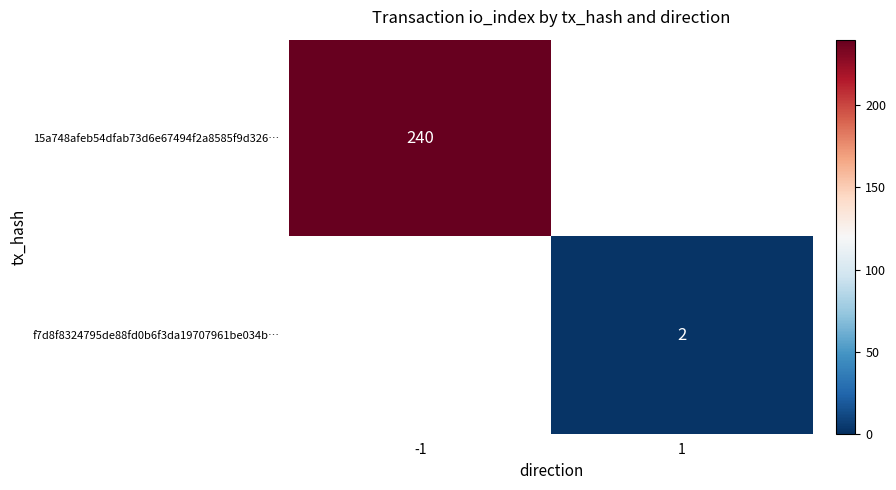

The f7d8f8324795de88fd0b6f3da19707961be034b… series shows 2.6 at 1. True or false?

False